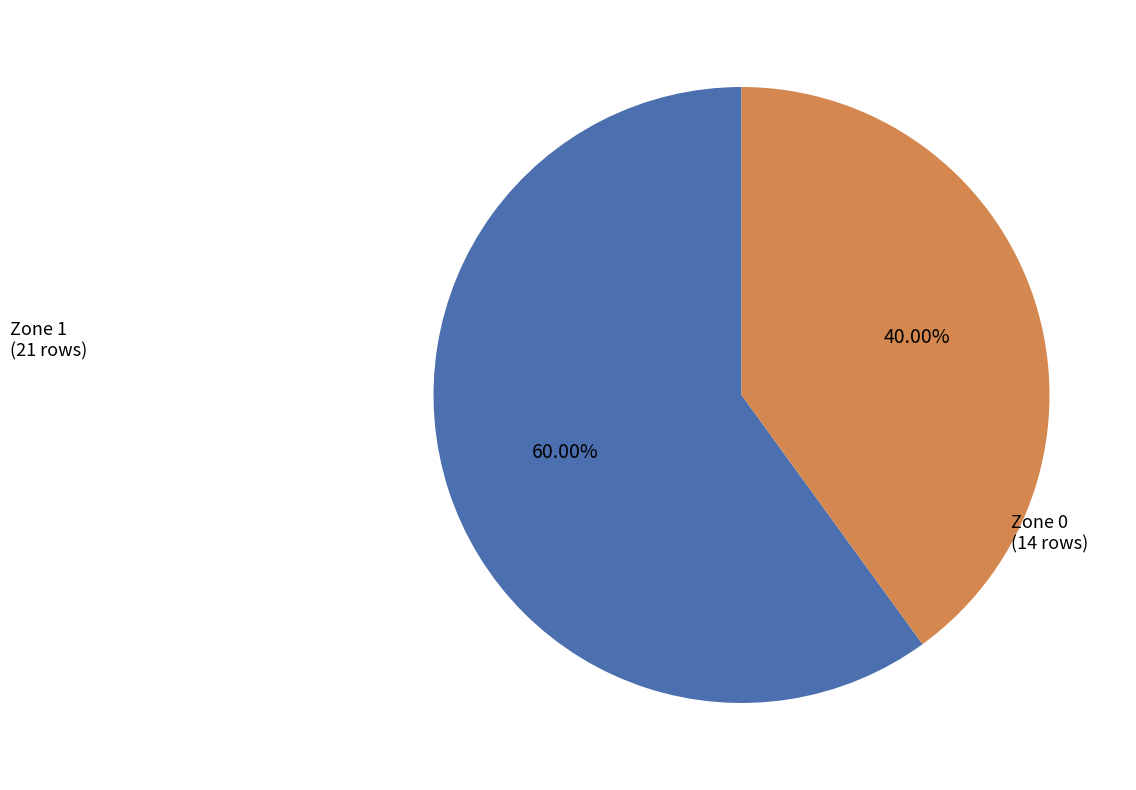

Is there any slice that represents more than half of the pie?

Yes